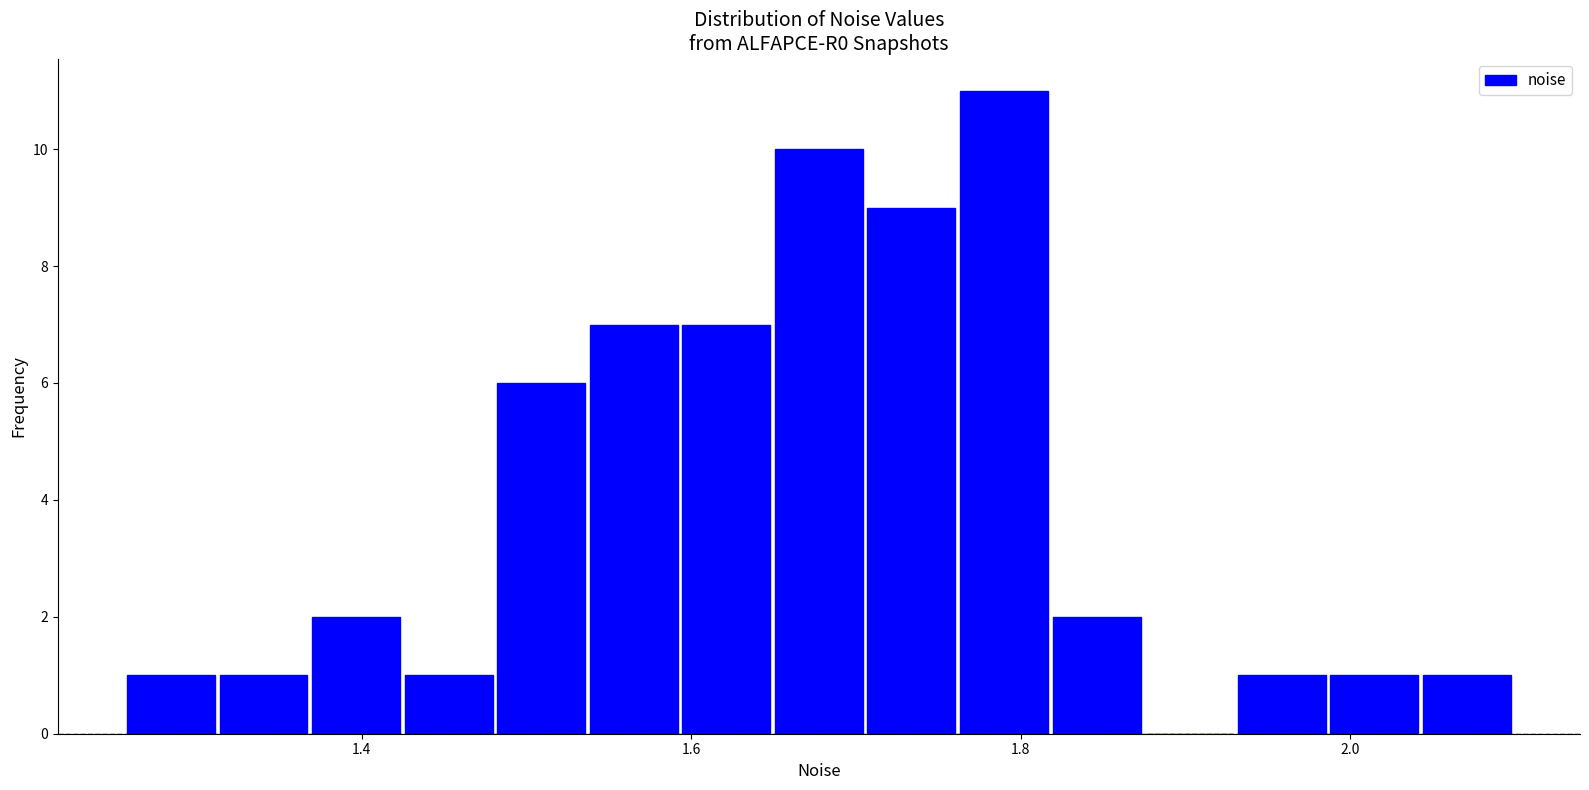

Read against the x-axis, roughly where is the centre of the tallest bar?

1.78